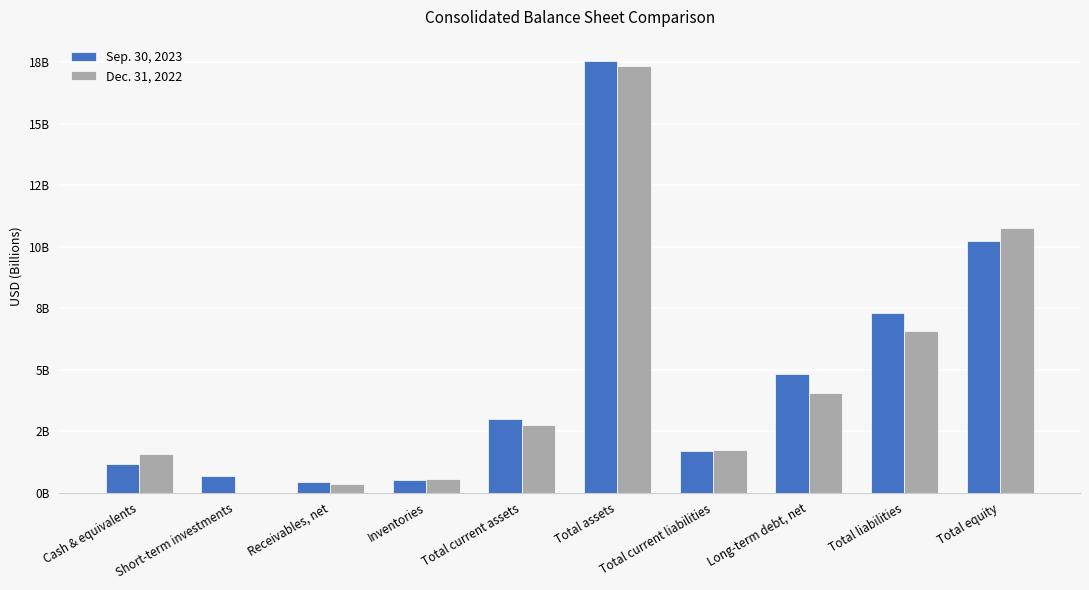

What is the total value across all series at Long-term debt, net?

8.9